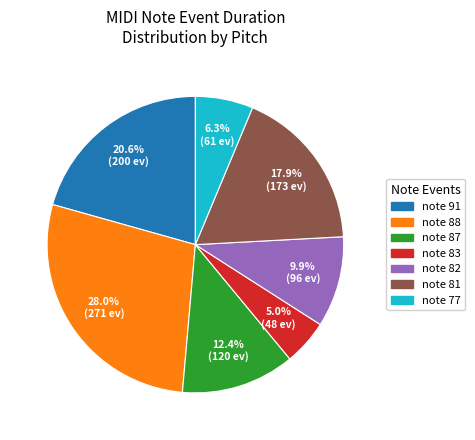

How many segments does this pie chart have?

7